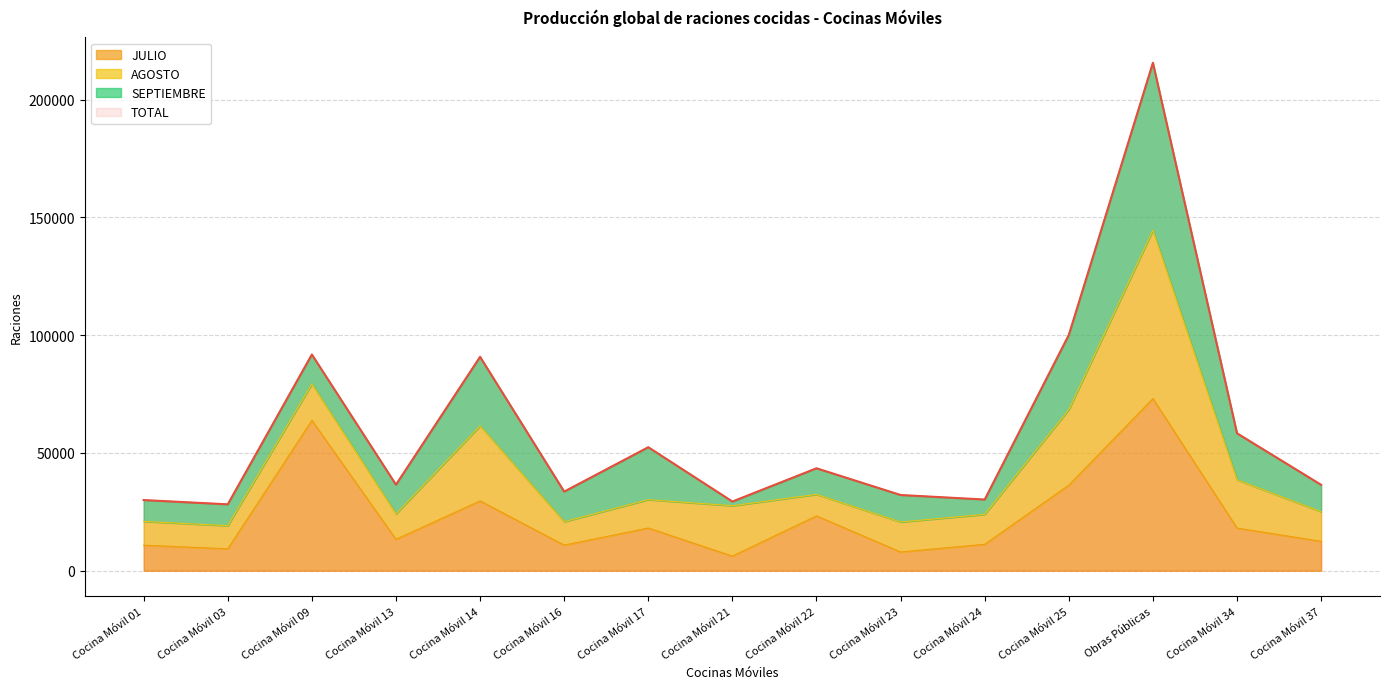

True or false: JULIO and TOTAL cross at least once.

False